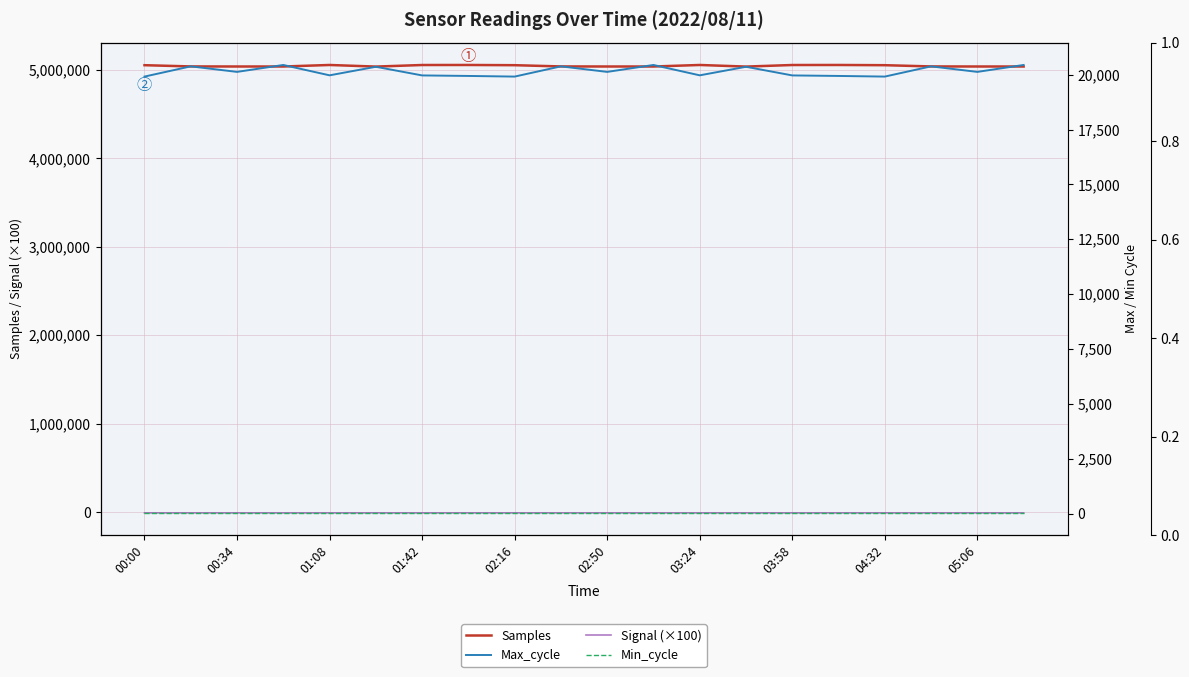

Which series has the widest spread of values?

Samples